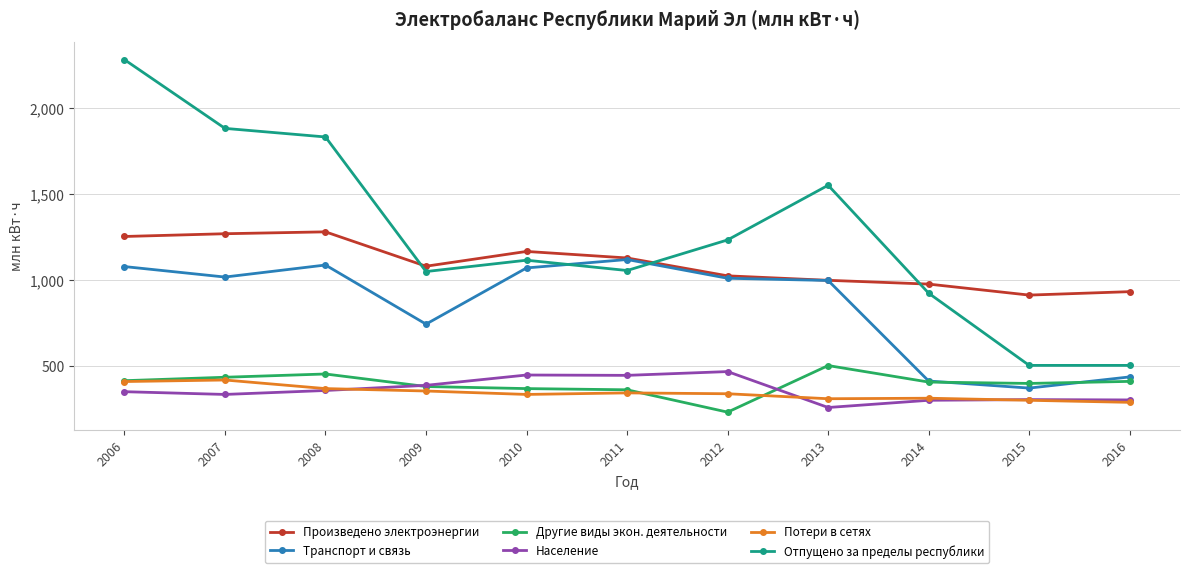

What is the difference between the Потери в сетях values at 2014 and 2009?

42